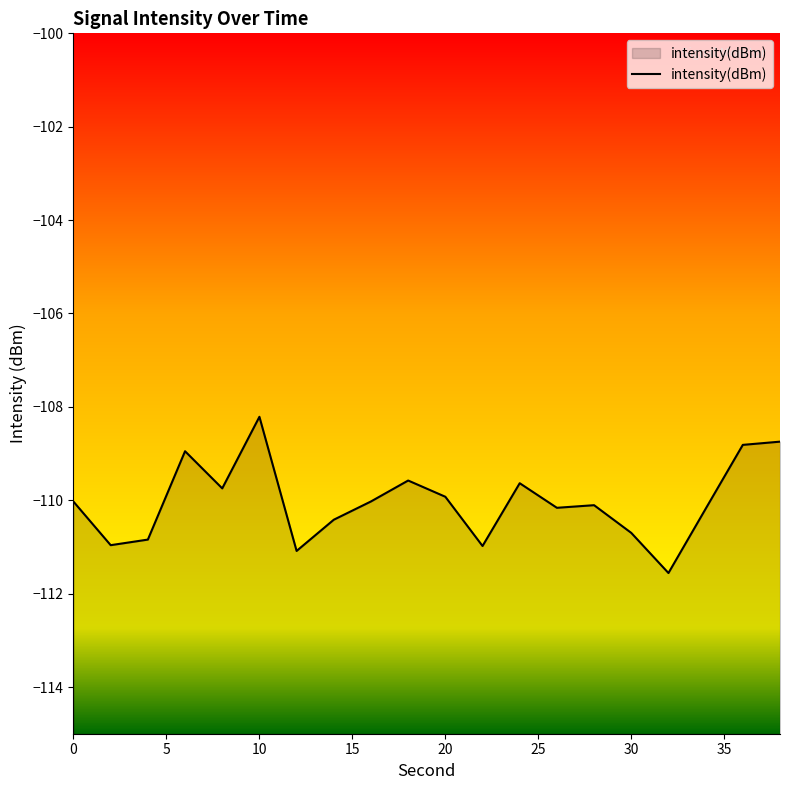

List the labels in order of value, largest first.

10, 38, 36, 6, 18, 24, 8, 20, 16, 0, 28, 26, 34, 14, 30, 4, 2, 22, 12, 32